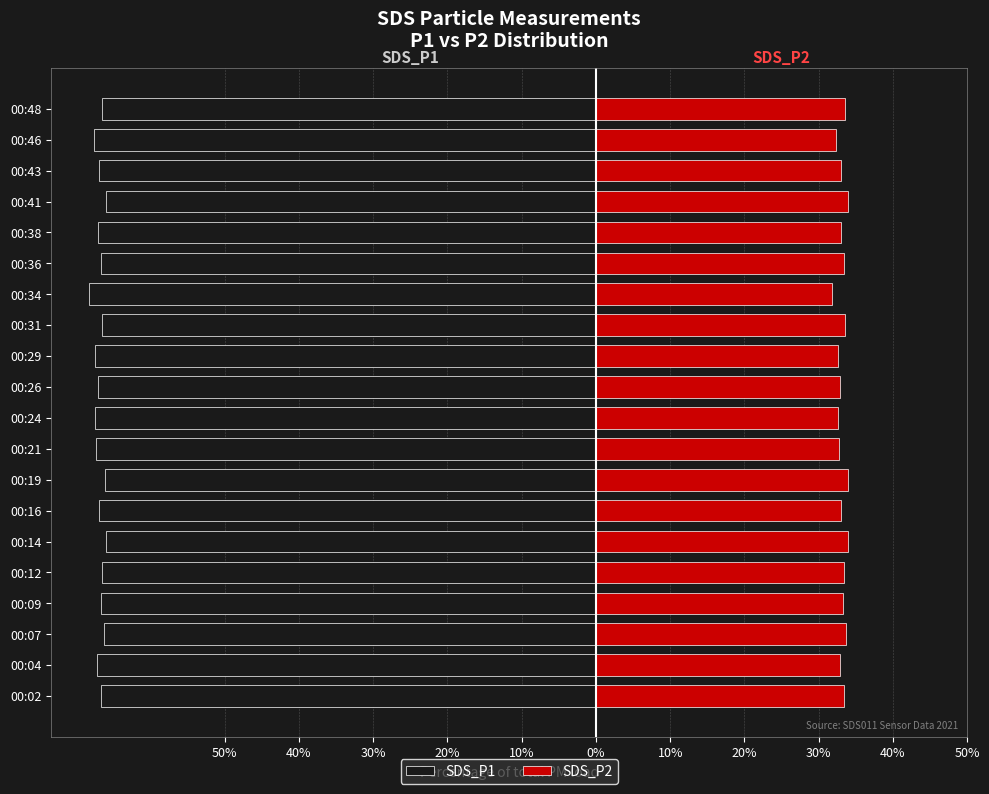

What is the total value across all series at 00:31?

-33.1